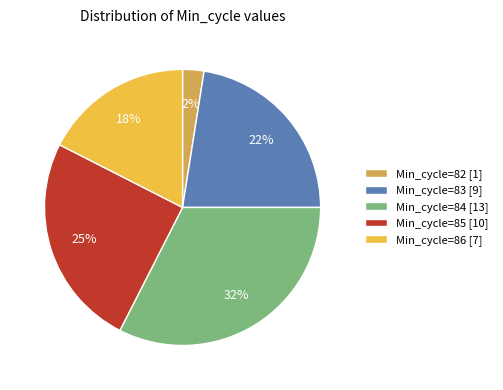

Is there a majority slice in this chart?

No